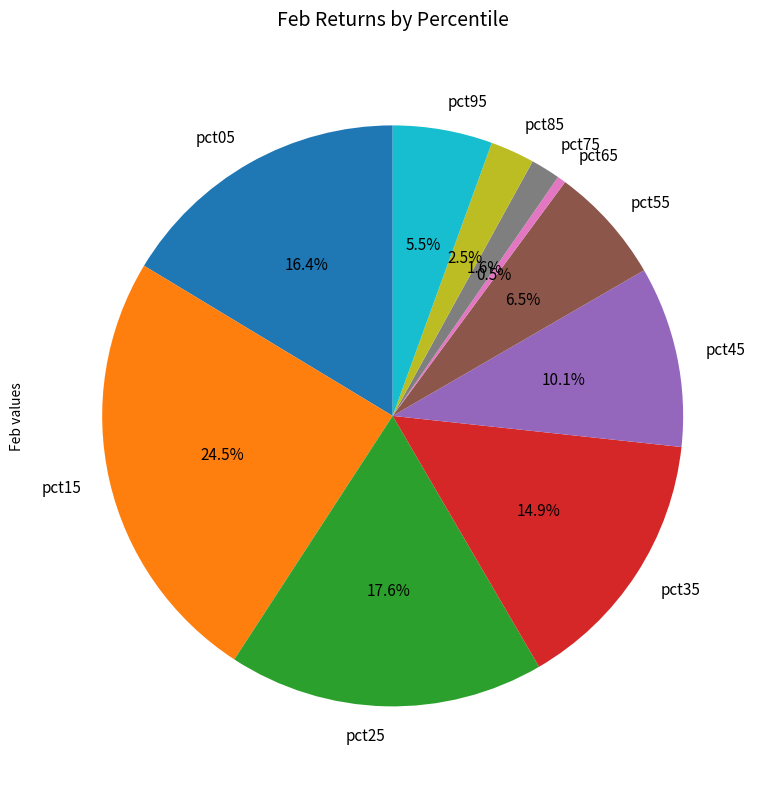

Which slice is the largest?

pct15